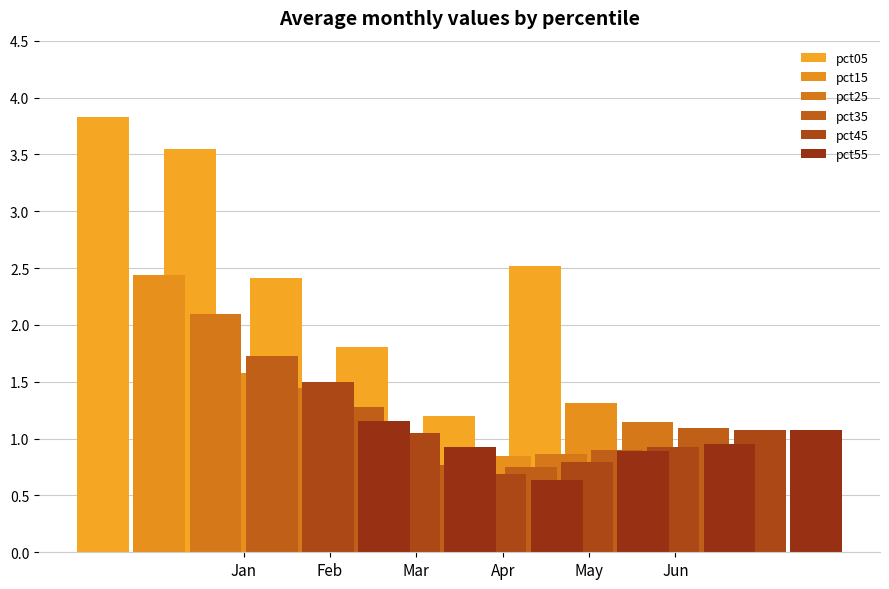

Where does the pct35 series first go above 1?

Jan